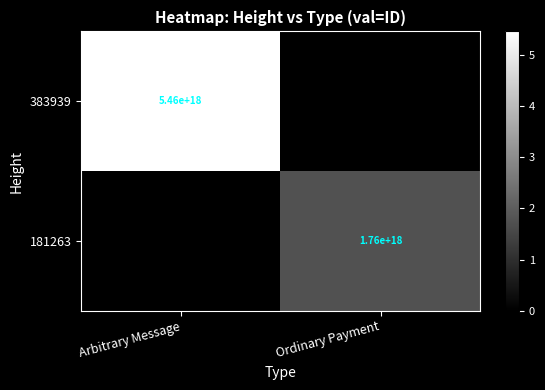

Is the value of 181263 at Ordinary Payment greater than the value of 383939 at Arbitrary Message?

No